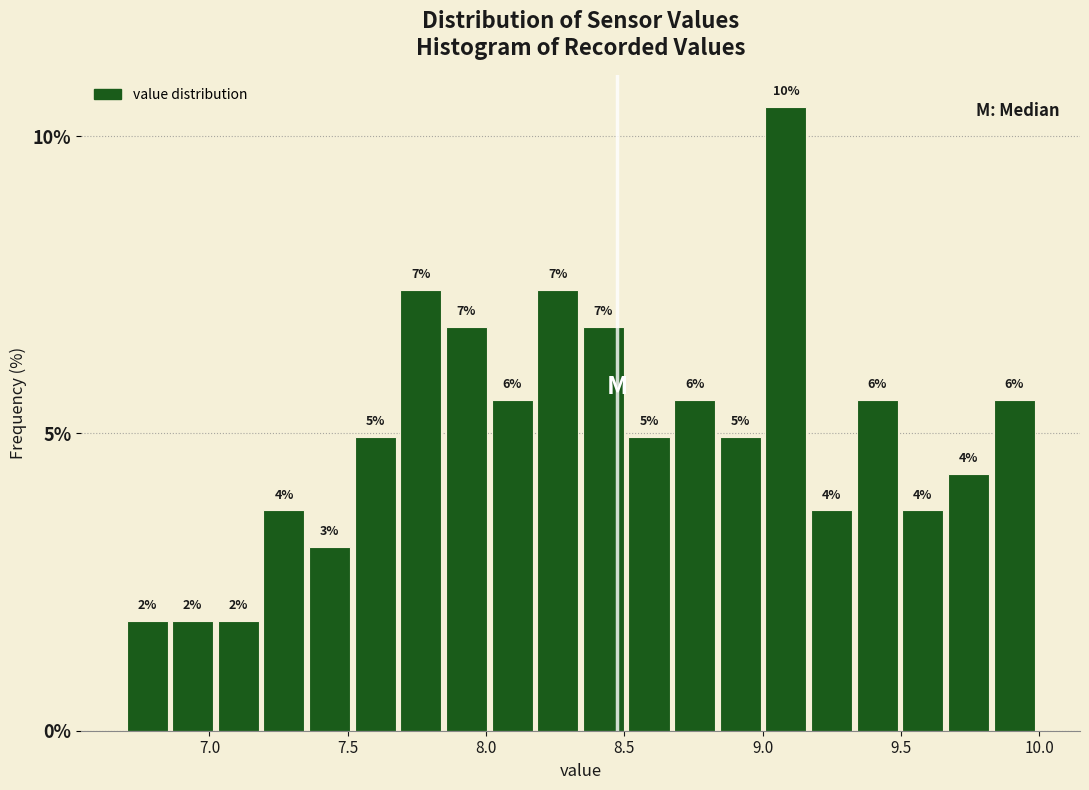

Around what value on the x-axis is the tallest bar? Give the approximate position of its centre, as read against the axis.

9.10